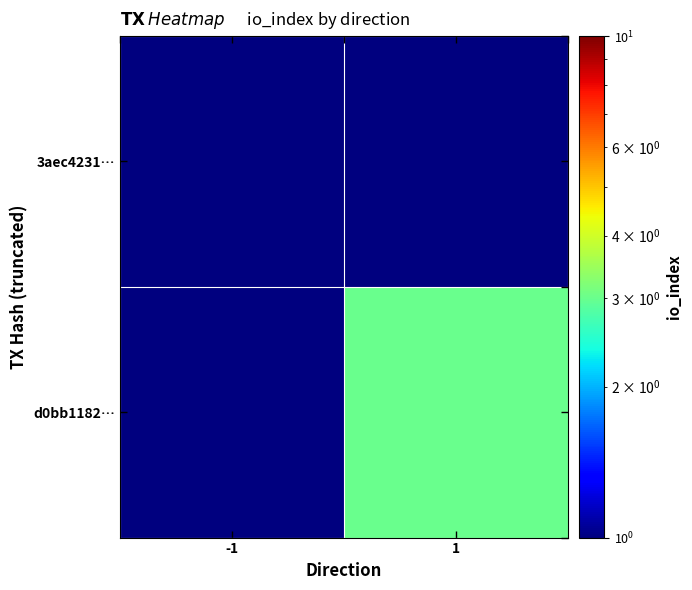

Which label corresponds to the smallest value in the chart?

-1